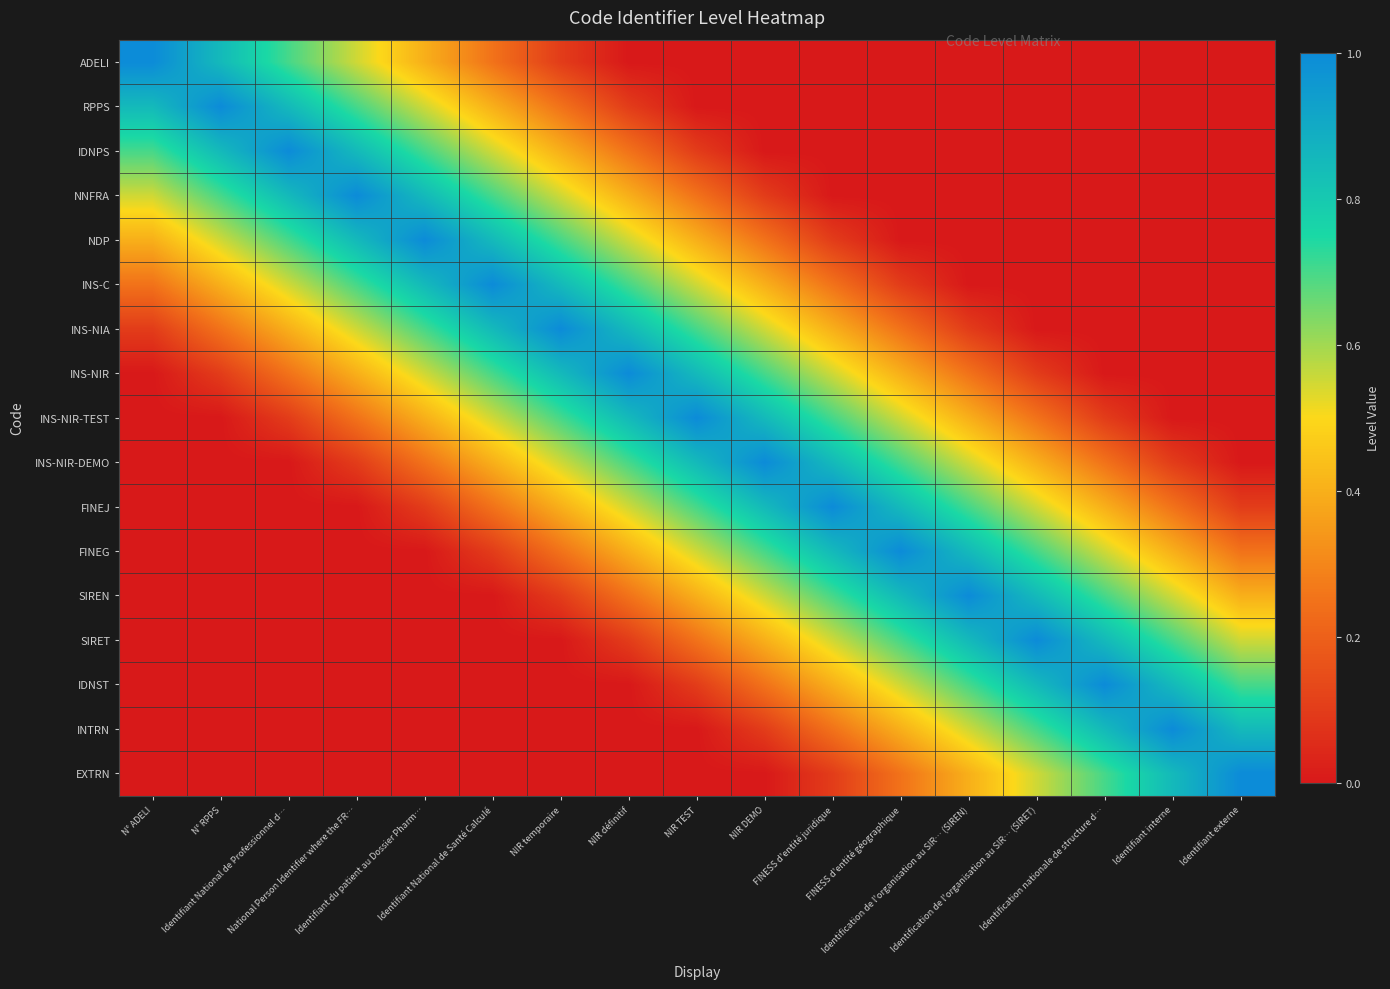

Reading left to right, what are all the values shown in this chart?

ADELI: N° ADELI=1.0	N° RPPS=0.8	Identifiant National de Professionnel d…=0.7	National Person Identifier where the FR…=0.6	Identifiant du patient au Dossier Pharm…=0.4	Identifiant National de Santé Calculé=0.2	NIR temporaire=0.1	NIR définitif=0.0	NIR TEST=0.0	NIR DEMO=0.0	FINESS d'entité juridique=0.0	FINESS d'entité géographique=0.0	Identification de l'organisation au SIR… (SIREN)=0.0	Identification de l'organisation au SIR… (SIRET)=0.0	Identification nationale de structure d…=0.0	Identifiant interne=0.0	Identifiant externe=0.0
RPPS: N° ADELI=0.8	N° RPPS=1.0	Identifiant National de Professionnel d…=0.8	National Person Identifier where the FR…=0.7	Identifiant du patient au Dossier Pharm…=0.6	Identifiant National de Santé Calculé=0.4	NIR temporaire=0.2	NIR définitif=0.1	NIR TEST=0.0	NIR DEMO=0.0	FINESS d'entité juridique=0.0	FINESS d'entité géographique=0.0	Identification de l'organisation au SIR… (SIREN)=0.0	Identification de l'organisation au SIR… (SIRET)=0.0	Identification nationale de structure d…=0.0	Identifiant interne=0.0	Identifiant externe=0.0
IDNPS: N° ADELI=0.7	N° RPPS=0.8	Identifiant National de Professionnel d…=1.0	National Person Identifier where the FR…=0.8	Identifiant du patient au Dossier Pharm…=0.7	Identifiant National de Santé Calculé=0.6	NIR temporaire=0.4	NIR définitif=0.2	NIR TEST=0.1	NIR DEMO=0.0	FINESS d'entité juridique=0.0	FINESS d'entité géographique=0.0	Identification de l'organisation au SIR… (SIREN)=0.0	Identification de l'organisation au SIR… (SIRET)=0.0	Identification nationale de structure d…=0.0	Identifiant interne=0.0	Identifiant externe=0.0
NNFRA: N° ADELI=0.6	N° RPPS=0.7	Identifiant National de Professionnel d…=0.8	National Person Identifier where the FR…=1.0	Identifiant du patient au Dossier Pharm…=0.8	Identifiant National de Santé Calculé=0.7	NIR temporaire=0.6	NIR définitif=0.4	NIR TEST=0.2	NIR DEMO=0.1	FINESS d'entité juridique=0.0	FINESS d'entité géographique=0.0	Identification de l'organisation au SIR… (SIREN)=0.0	Identification de l'organisation au SIR… (SIRET)=0.0	Identification nationale de structure d…=0.0	Identifiant interne=0.0	Identifiant externe=0.0
NDP: N° ADELI=0.4	N° RPPS=0.6	Identifiant National de Professionnel d…=0.7	National Person Identifier where the FR…=0.8	Identifiant du patient au Dossier Pharm…=1.0	Identifiant National de Santé Calculé=0.8	NIR temporaire=0.7	NIR définitif=0.6	NIR TEST=0.4	NIR DEMO=0.2	FINESS d'entité juridique=0.1	FINESS d'entité géographique=0.0	Identification de l'organisation au SIR… (SIREN)=0.0	Identification de l'organisation au SIR… (SIRET)=0.0	Identification nationale de structure d…=0.0	Identifiant interne=0.0	Identifiant externe=0.0
INS-C: N° ADELI=0.2	N° RPPS=0.4	Identifiant National de Professionnel d…=0.6	National Person Identifier where the FR…=0.7	Identifiant du patient au Dossier Pharm…=0.8	Identifiant National de Santé Calculé=1.0	NIR temporaire=0.8	NIR définitif=0.7	NIR TEST=0.6	NIR DEMO=0.4	FINESS d'entité juridique=0.2	FINESS d'entité géographique=0.1	Identification de l'organisation au SIR… (SIREN)=0.0	Identification de l'organisation au SIR… (SIRET)=0.0	Identification nationale de structure d…=0.0	Identifiant interne=0.0	Identifiant externe=0.0
INS-NIA: N° ADELI=0.1	N° RPPS=0.2	Identifiant National de Professionnel d…=0.4	National Person Identifier where the FR…=0.6	Identifiant du patient au Dossier Pharm…=0.7	Identifiant National de Santé Calculé=0.8	NIR temporaire=1.0	NIR définitif=0.8	NIR TEST=0.7	NIR DEMO=0.6	FINESS d'entité juridique=0.4	FINESS d'entité géographique=0.2	Identification de l'organisation au SIR… (SIREN)=0.1	Identification de l'organisation au SIR… (SIRET)=0.0	Identification nationale de structure d…=0.0	Identifiant interne=0.0	Identifiant externe=0.0
INS-NIR: N° ADELI=0.0	N° RPPS=0.1	Identifiant National de Professionnel d…=0.2	National Person Identifier where the FR…=0.4	Identifiant du patient au Dossier Pharm…=0.6	Identifiant National de Santé Calculé=0.7	NIR temporaire=0.8	NIR définitif=1.0	NIR TEST=0.8	NIR DEMO=0.7	FINESS d'entité juridique=0.6	FINESS d'entité géographique=0.4	Identification de l'organisation au SIR… (SIREN)=0.2	Identification de l'organisation au SIR… (SIRET)=0.1	Identification nationale de structure d…=0.0	Identifiant interne=0.0	Identifiant externe=0.0
INS-NIR-TEST: N° ADELI=0.0	N° RPPS=0.0	Identifiant National de Professionnel d…=0.1	National Person Identifier where the FR…=0.2	Identifiant du patient au Dossier Pharm…=0.4	Identifiant National de Santé Calculé=0.6	NIR temporaire=0.7	NIR définitif=0.8	NIR TEST=1.0	NIR DEMO=0.8	FINESS d'entité juridique=0.7	FINESS d'entité géographique=0.6	Identification de l'organisation au SIR… (SIREN)=0.4	Identification de l'organisation au SIR… (SIRET)=0.2	Identification nationale de structure d…=0.1	Identifiant interne=0.0	Identifiant externe=0.0
INS-NIR-DEMO: N° ADELI=0.0	N° RPPS=0.0	Identifiant National de Professionnel d…=0.0	National Person Identifier where the FR…=0.1	Identifiant du patient au Dossier Pharm…=0.2	Identifiant National de Santé Calculé=0.4	NIR temporaire=0.6	NIR définitif=0.7	NIR TEST=0.8	NIR DEMO=1.0	FINESS d'entité juridique=0.8	FINESS d'entité géographique=0.7	Identification de l'organisation au SIR… (SIREN)=0.6	Identification de l'organisation au SIR… (SIRET)=0.4	Identification nationale de structure d…=0.2	Identifiant interne=0.1	Identifiant externe=0.0
FINEJ: N° ADELI=0.0	N° RPPS=0.0	Identifiant National de Professionnel d…=0.0	National Person Identifier where the FR…=0.0	Identifiant du patient au Dossier Pharm…=0.1	Identifiant National de Santé Calculé=0.2	NIR temporaire=0.4	NIR définitif=0.6	NIR TEST=0.7	NIR DEMO=0.8	FINESS d'entité juridique=1.0	FINESS d'entité géographique=0.8	Identification de l'organisation au SIR… (SIREN)=0.7	Identification de l'organisation au SIR… (SIRET)=0.6	Identification nationale de structure d…=0.4	Identifiant interne=0.2	Identifiant externe=0.1
FINEG: N° ADELI=0.0	N° RPPS=0.0	Identifiant National de Professionnel d…=0.0	National Person Identifier where the FR…=0.0	Identifiant du patient au Dossier Pharm…=0.0	Identifiant National de Santé Calculé=0.1	NIR temporaire=0.2	NIR définitif=0.4	NIR TEST=0.6	NIR DEMO=0.7	FINESS d'entité juridique=0.8	FINESS d'entité géographique=1.0	Identification de l'organisation au SIR… (SIREN)=0.8	Identification de l'organisation au SIR… (SIRET)=0.7	Identification nationale de structure d…=0.6	Identifiant interne=0.4	Identifiant externe=0.2
SIREN: N° ADELI=0.0	N° RPPS=0.0	Identifiant National de Professionnel d…=0.0	National Person Identifier where the FR…=0.0	Identifiant du patient au Dossier Pharm…=0.0	Identifiant National de Santé Calculé=0.0	NIR temporaire=0.1	NIR définitif=0.2	NIR TEST=0.4	NIR DEMO=0.6	FINESS d'entité juridique=0.7	FINESS d'entité géographique=0.8	Identification de l'organisation au SIR… (SIREN)=1.0	Identification de l'organisation au SIR… (SIRET)=0.8	Identification nationale de structure d…=0.7	Identifiant interne=0.6	Identifiant externe=0.4
SIRET: N° ADELI=0.0	N° RPPS=0.0	Identifiant National de Professionnel d…=0.0	National Person Identifier where the FR…=0.0	Identifiant du patient au Dossier Pharm…=0.0	Identifiant National de Santé Calculé=0.0	NIR temporaire=0.0	NIR définitif=0.1	NIR TEST=0.2	NIR DEMO=0.4	FINESS d'entité juridique=0.6	FINESS d'entité géographique=0.7	Identification de l'organisation au SIR… (SIREN)=0.8	Identification de l'organisation au SIR… (SIRET)=1.0	Identification nationale de structure d…=0.8	Identifiant interne=0.7	Identifiant externe=0.6
IDNST: N° ADELI=0.0	N° RPPS=0.0	Identifiant National de Professionnel d…=0.0	National Person Identifier where the FR…=0.0	Identifiant du patient au Dossier Pharm…=0.0	Identifiant National de Santé Calculé=0.0	NIR temporaire=0.0	NIR définitif=0.0	NIR TEST=0.1	NIR DEMO=0.2	FINESS d'entité juridique=0.4	FINESS d'entité géographique=0.6	Identification de l'organisation au SIR… (SIREN)=0.7	Identification de l'organisation au SIR… (SIRET)=0.8	Identification nationale de structure d…=1.0	Identifiant interne=0.8	Identifiant externe=0.7
INTRN: N° ADELI=0.0	N° RPPS=0.0	Identifiant National de Professionnel d…=0.0	National Person Identifier where the FR…=0.0	Identifiant du patient au Dossier Pharm…=0.0	Identifiant National de Santé Calculé=0.0	NIR temporaire=0.0	NIR définitif=0.0	NIR TEST=0.0	NIR DEMO=0.1	FINESS d'entité juridique=0.2	FINESS d'entité géographique=0.4	Identification de l'organisation au SIR… (SIREN)=0.6	Identification de l'organisation au SIR… (SIRET)=0.7	Identification nationale de structure d…=0.8	Identifiant interne=1.0	Identifiant externe=0.8
EXTRN: N° ADELI=0.0	N° RPPS=0.0	Identifiant National de Professionnel d…=0.0	National Person Identifier where the FR…=0.0	Identifiant du patient au Dossier Pharm…=0.0	Identifiant National de Santé Calculé=0.0	NIR temporaire=0.0	NIR définitif=0.0	NIR TEST=0.0	NIR DEMO=0.0	FINESS d'entité juridique=0.1	FINESS d'entité géographique=0.2	Identification de l'organisation au SIR… (SIREN)=0.4	Identification de l'organisation au SIR… (SIRET)=0.6	Identification nationale de structure d…=0.7	Identifiant interne=0.8	Identifiant externe=1.0